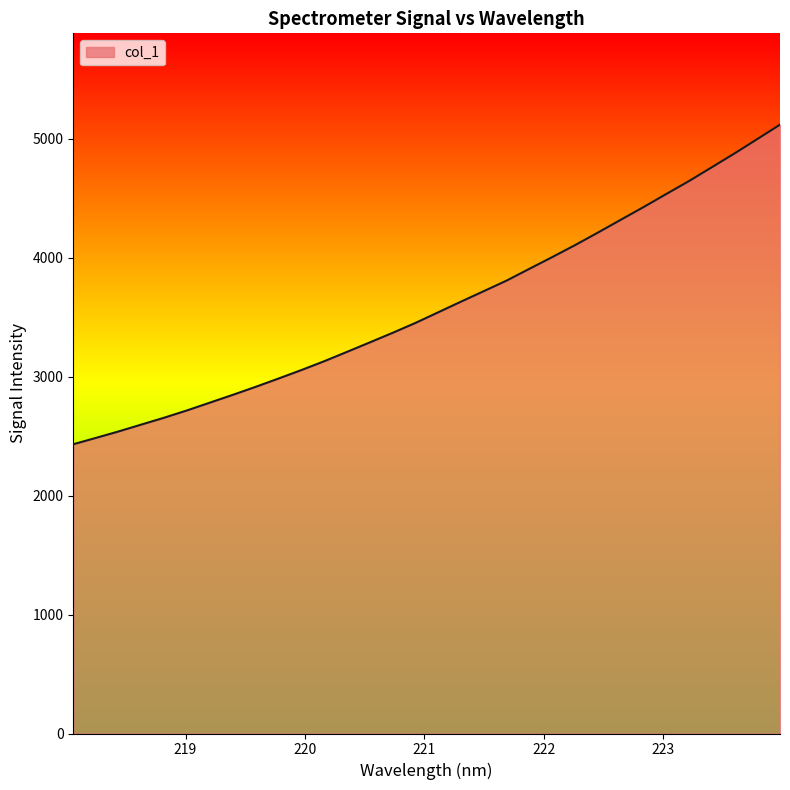

How many series are shown in this chart?

1